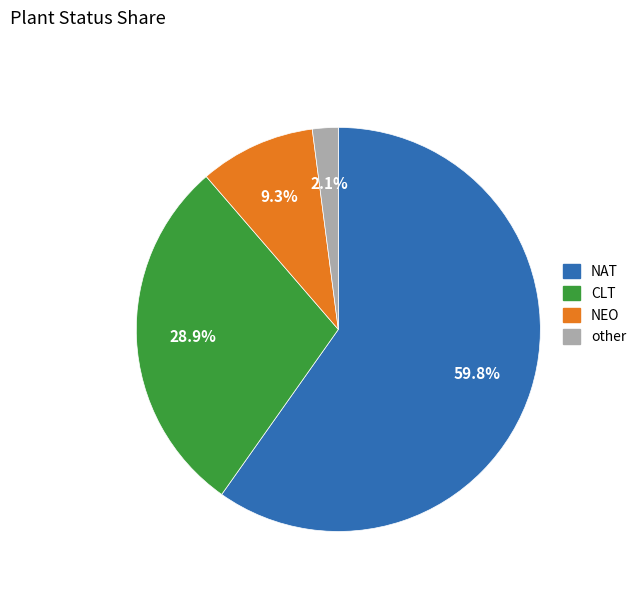

Is it true that NAT is 45% of the pie?

False